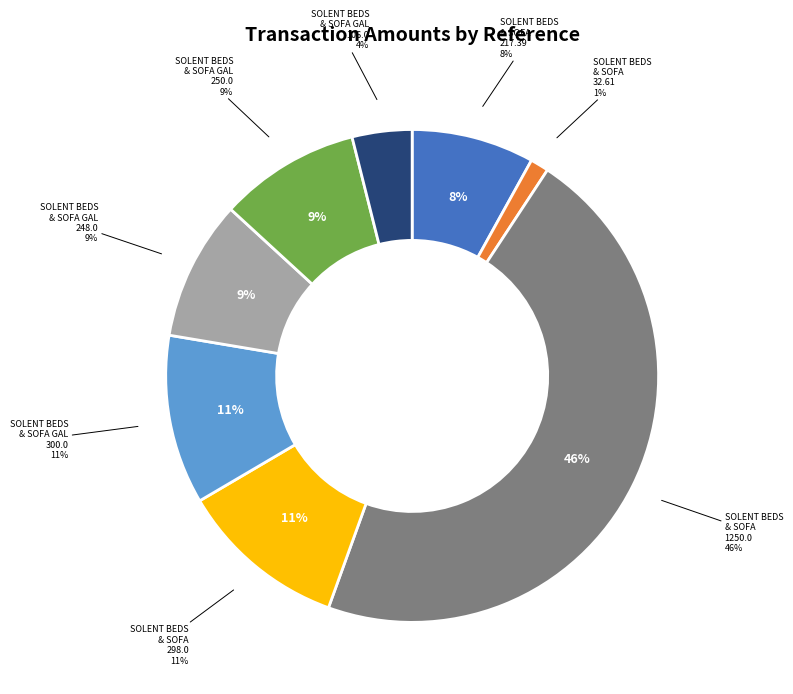

Combined, what portion of the pie is SOLENT BEDS & SOFA (1250.0) and SOLENT BEDS & SOFA (298.0)?

57.3%